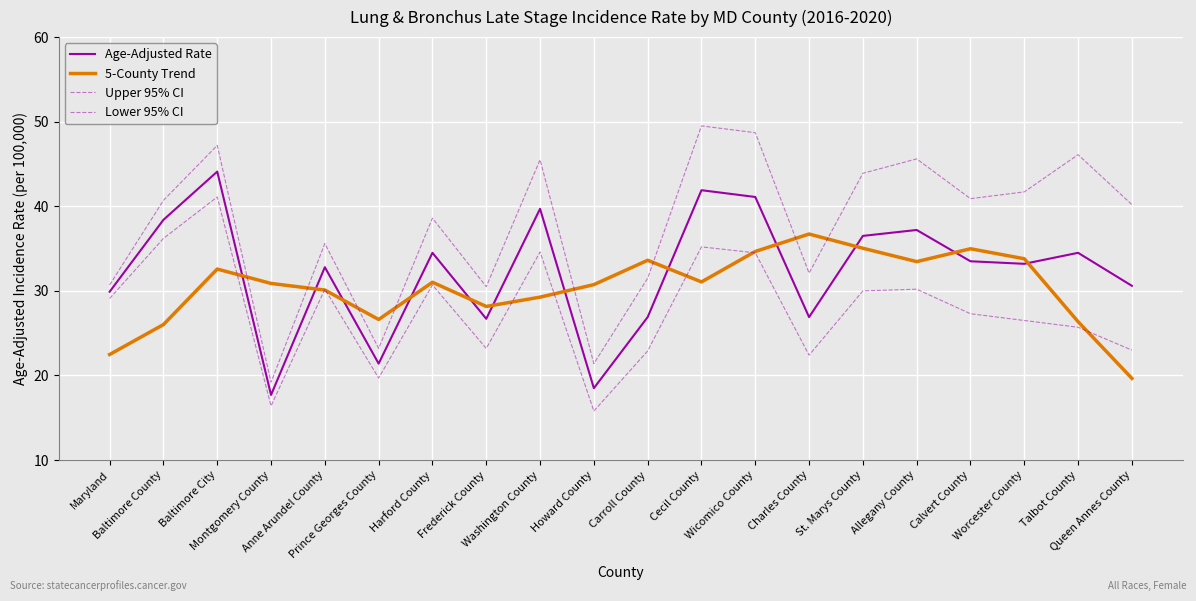

What is the value of the Age-Adjusted Rate point at the 15th from the left?

36.5